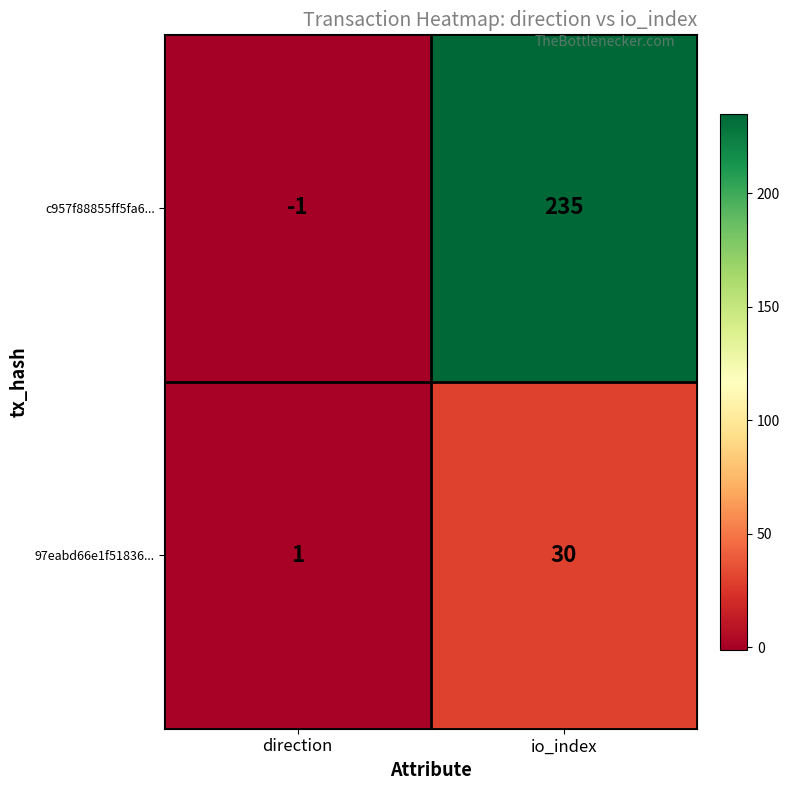

At which category is the sum across all series the highest?

io_index